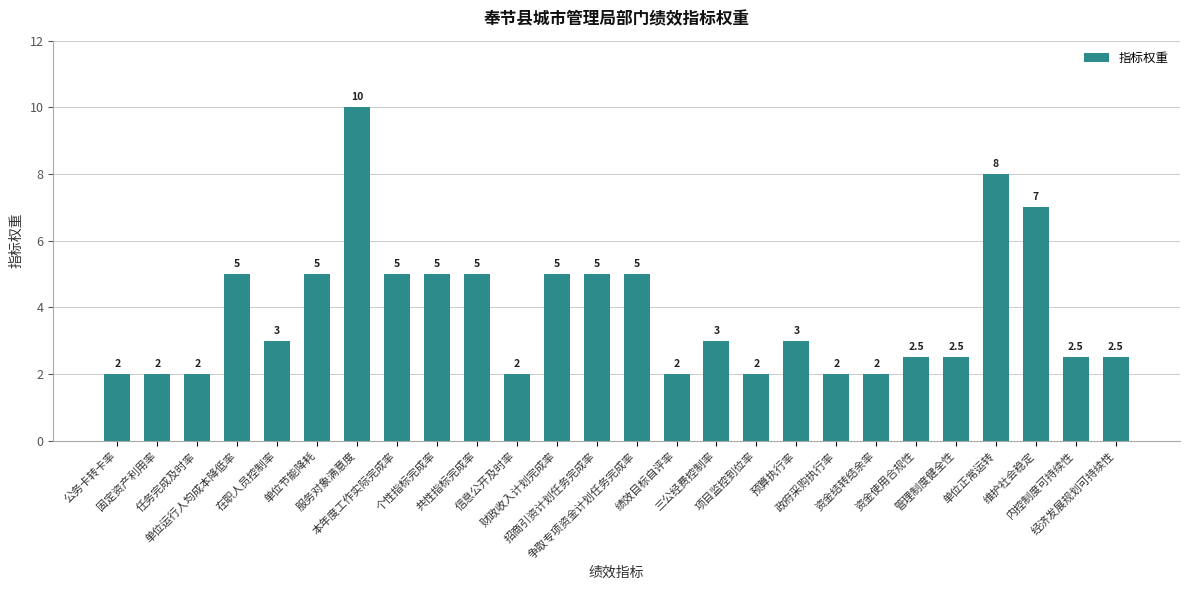

How many bars are there in total?

26